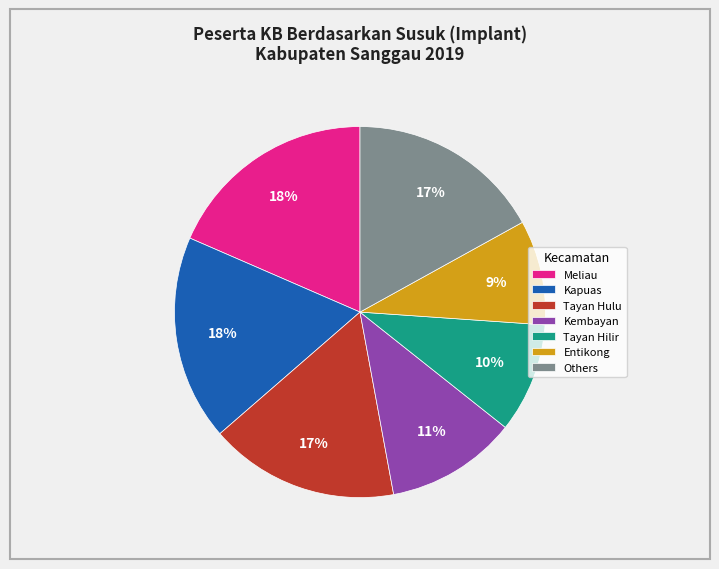

To the nearest percent, what is the difference between the largest and smallest slice percentages?

9%